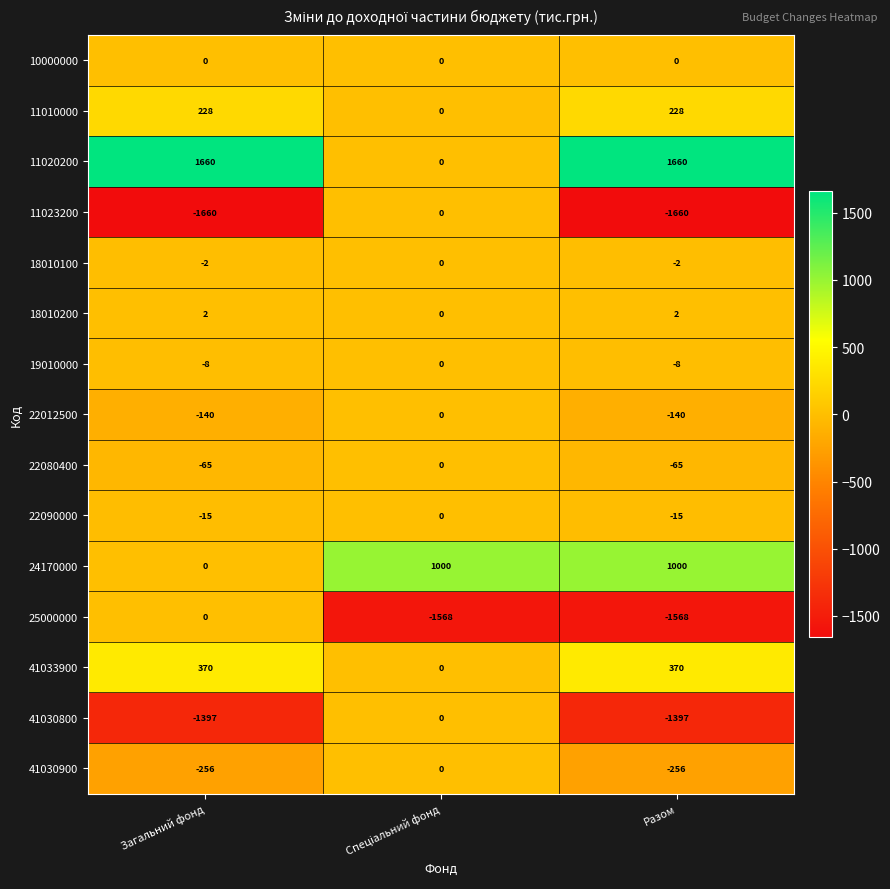

What is the smallest value displayed?

-1660